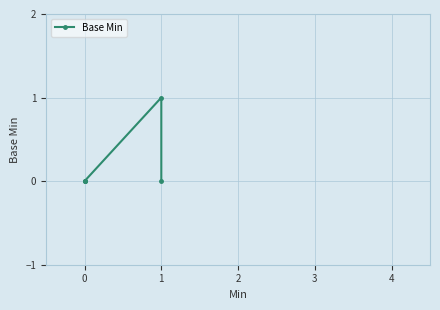

What is the change in value from 2 to 3?

-1